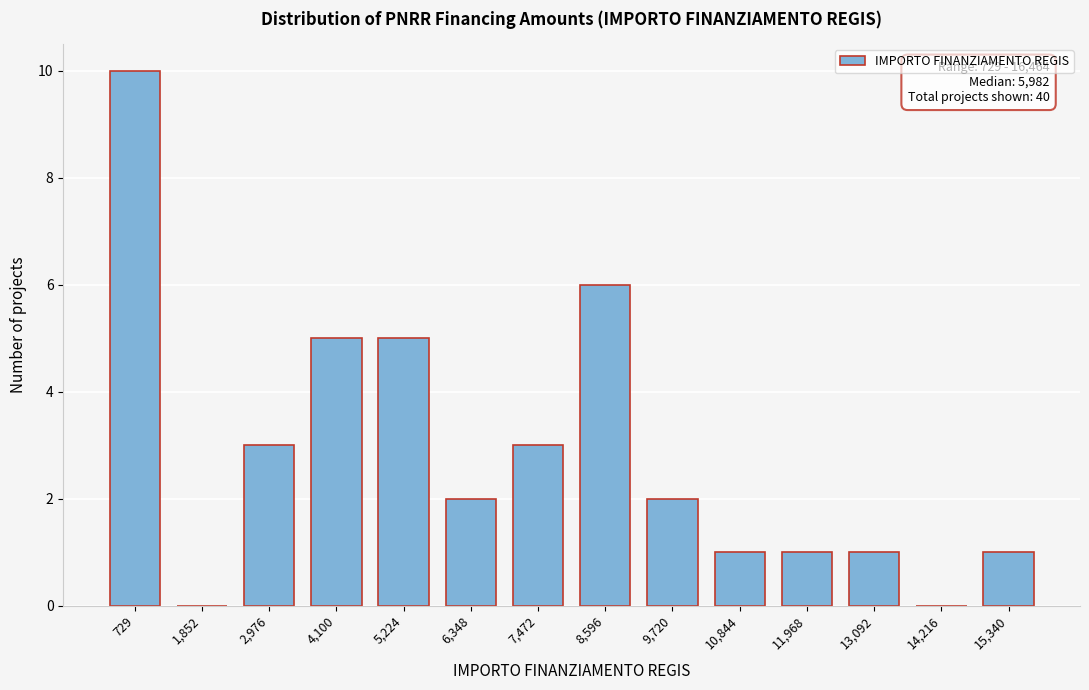

Reading left to right, list all the values displayed in this chart.

729=10	1,852=0	2,976=3	4,100=5	5,224=5	6,348=2	7,472=3	8,596=6	9,720=2	10,844=1	11,968=1	13,092=1	14,216=0	15,340=1